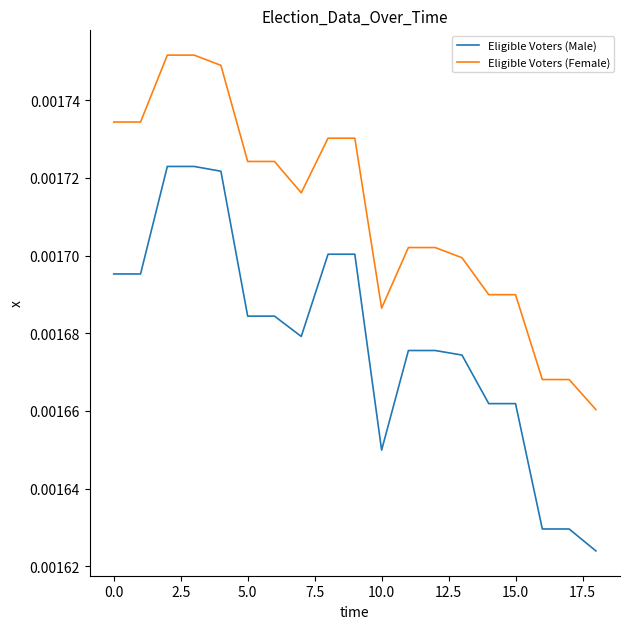

At how many categories does at least one series exceed 0?

19